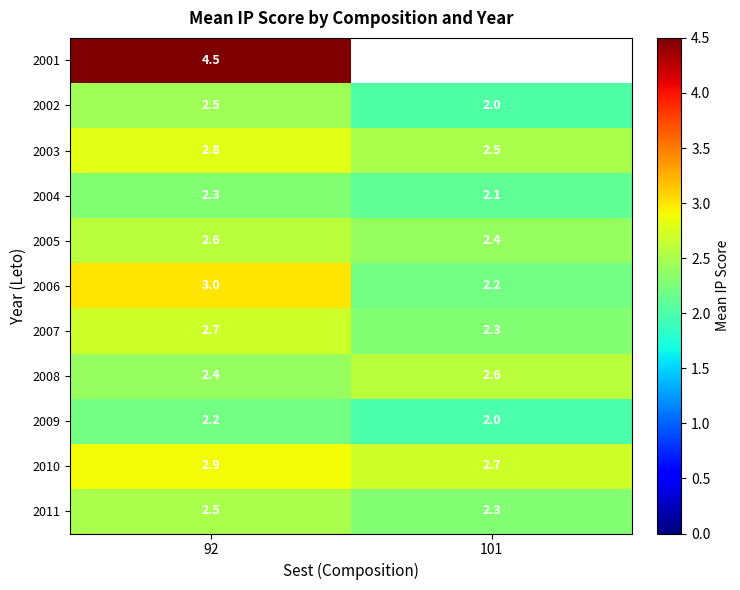

The value of 2005 at 92 is 4.6. True or false?

False